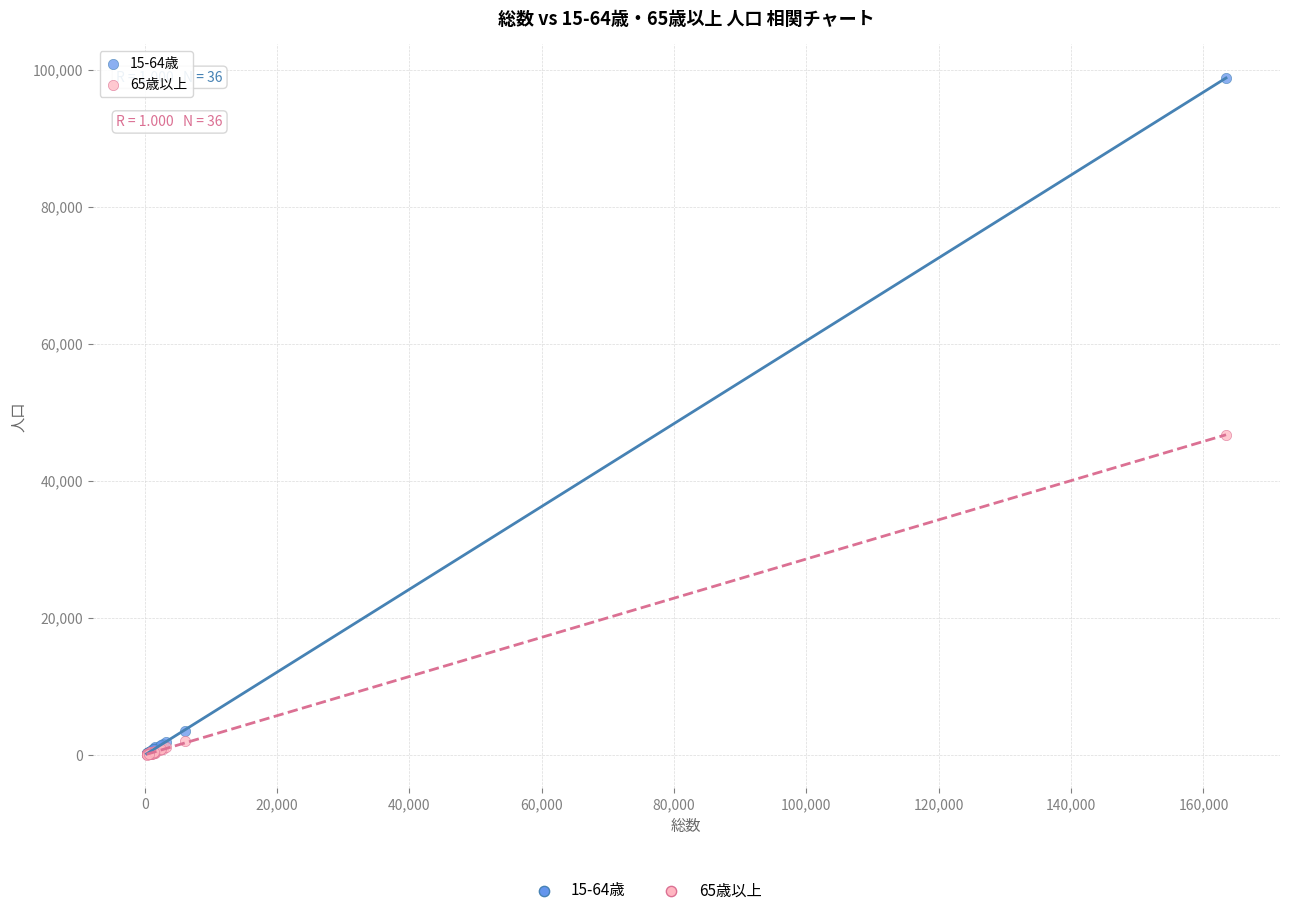

Across all series, what Y value is closest to 49424?

46707